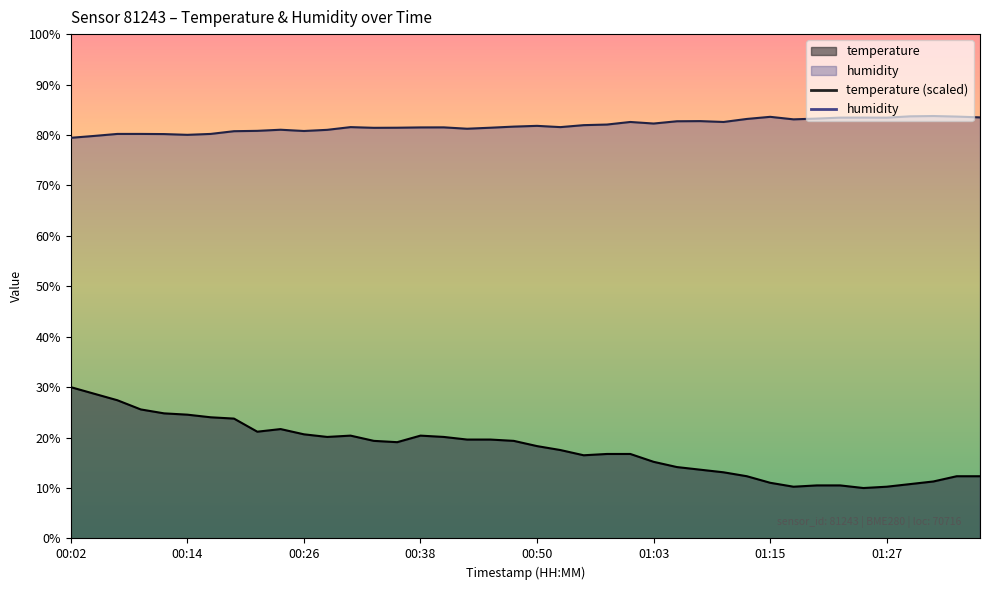

What is the label of the 39th point from the right?

00:04